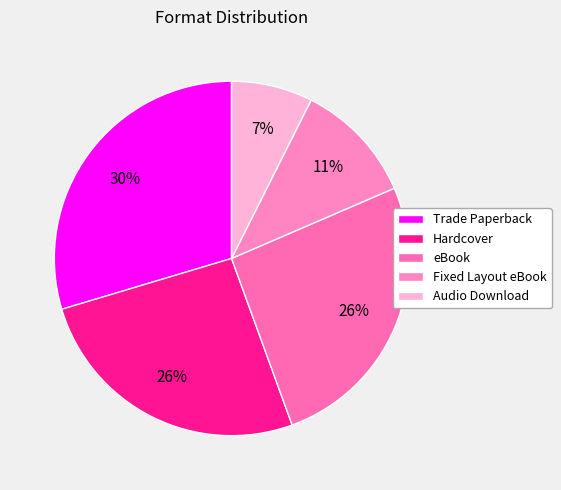

To the nearest percent, what portion does Fixed Layout eBook represent?

11%